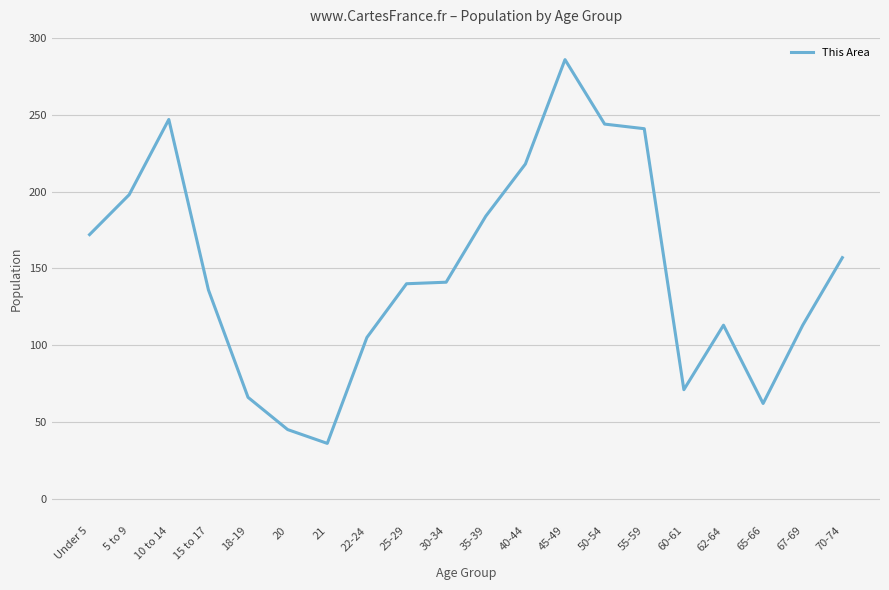

Between 40-44 and 60-61, which is larger?

40-44